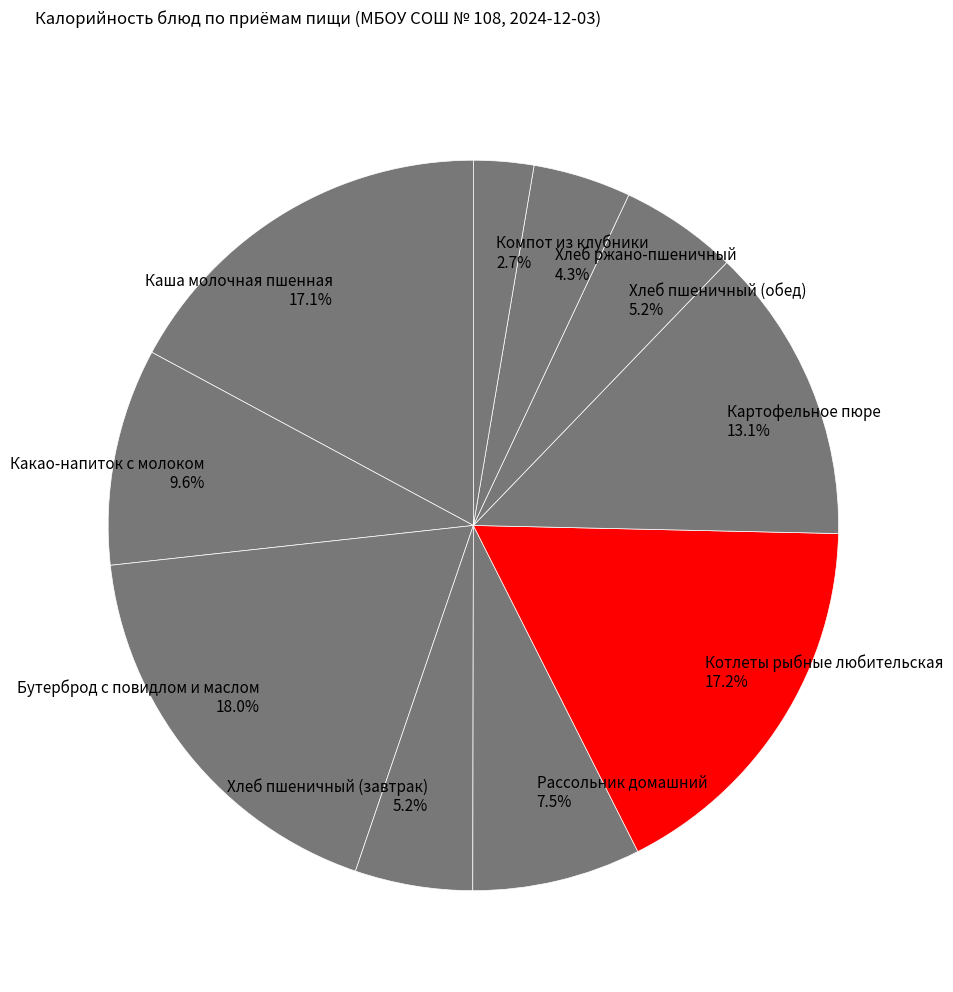

How many segments does this pie chart have?

10